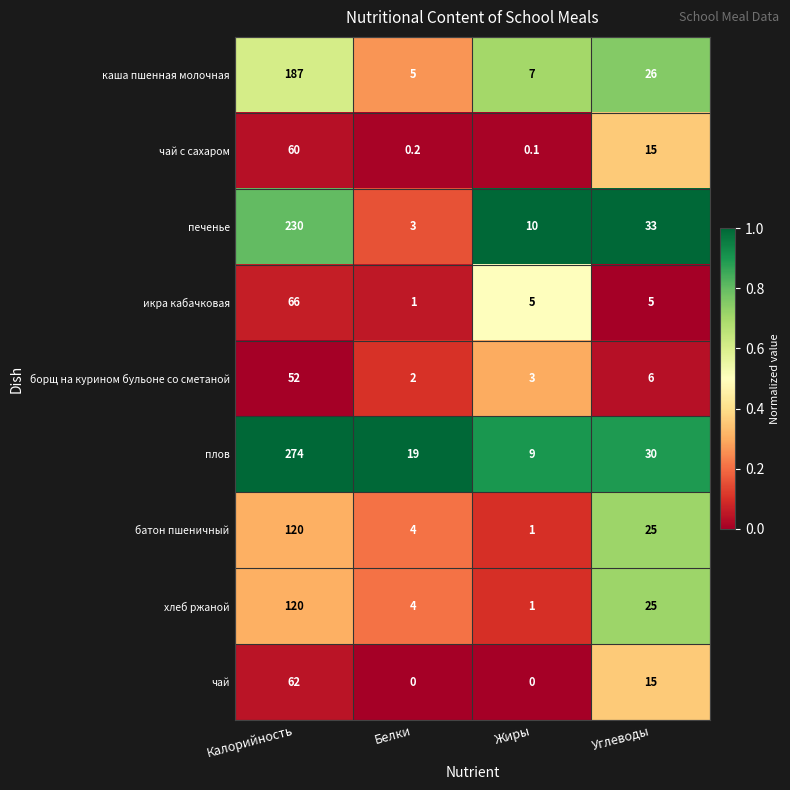

At which label is печенье closest to 116?

Углеводы